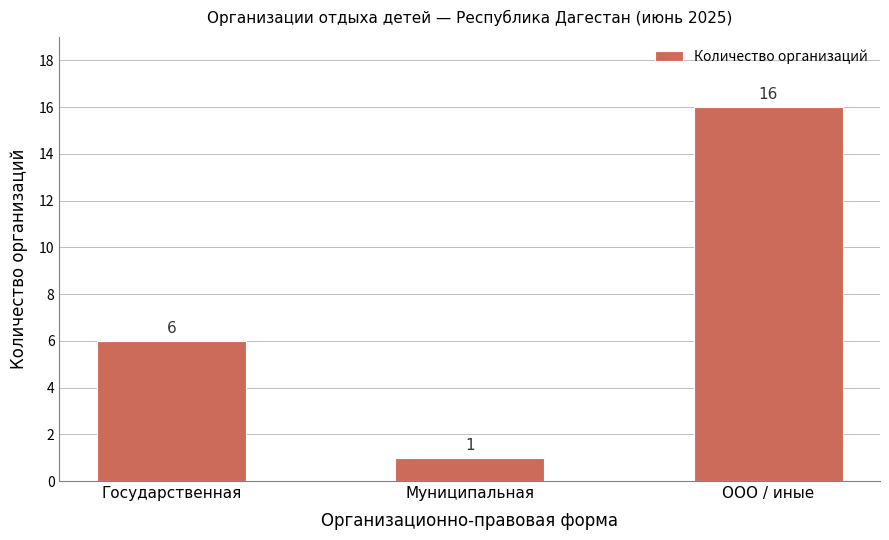

How many values are below 6?

1